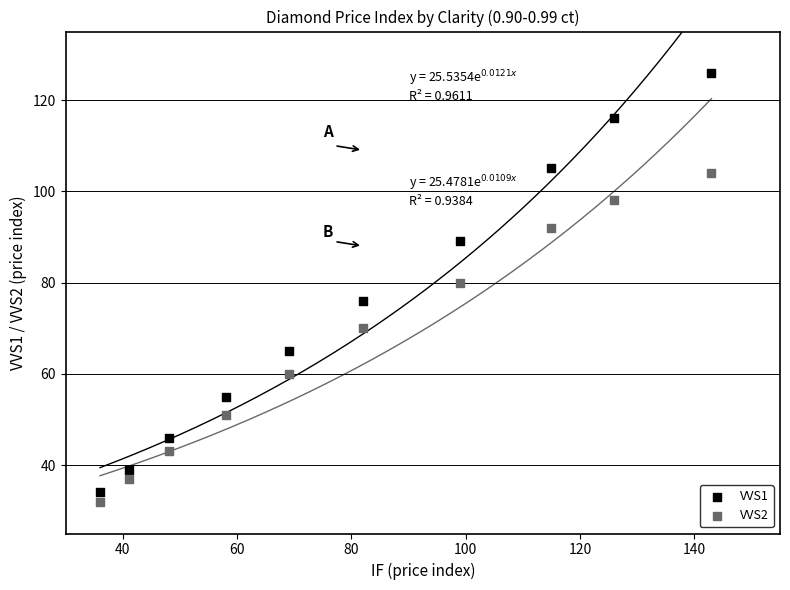

Which series reaches the maximum Y coordinate?

VVS1